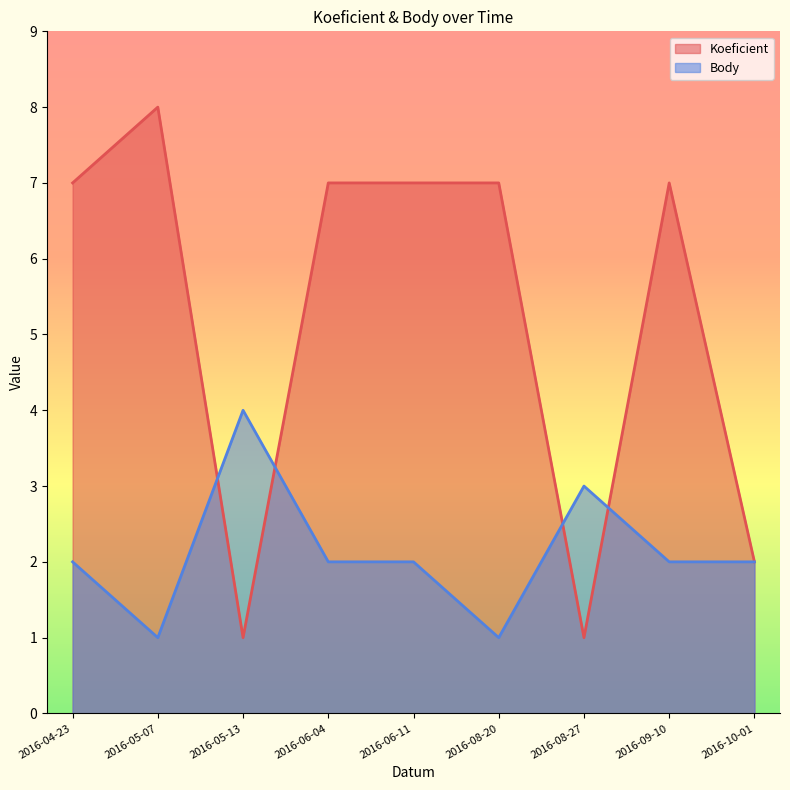

Rank the series at 2016-06-04 from lowest to highest value.

Body, Koeficient